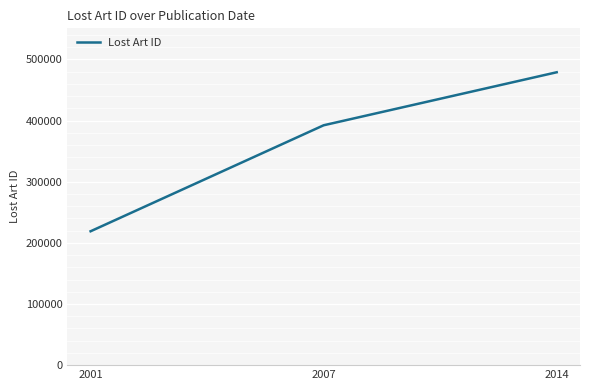

How many lines are shown in the chart?

1